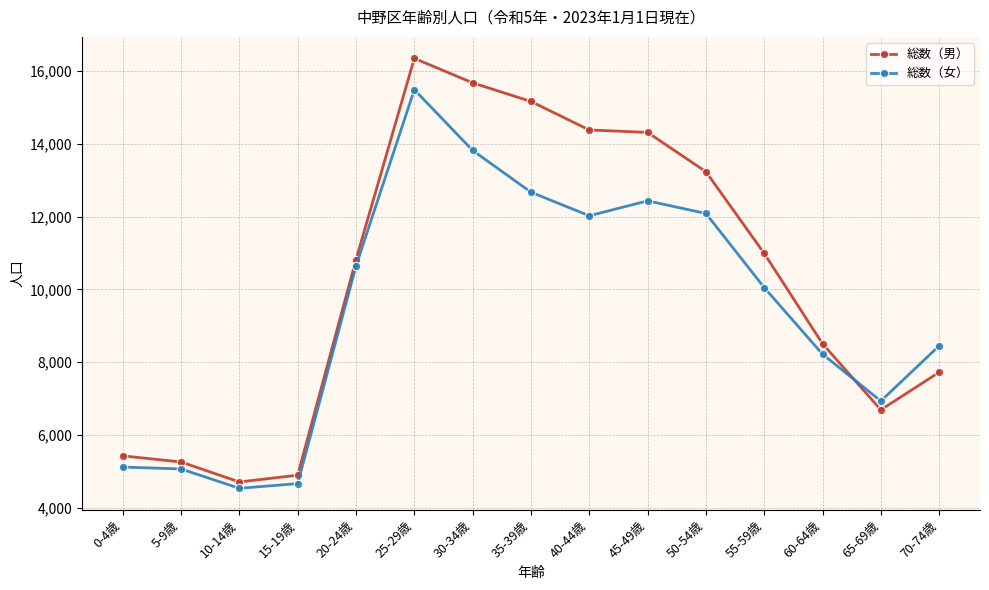

Between which two adjacent categories do 総数（男） and 総数（女） first intersect?

60-64歳 and 65-69歳